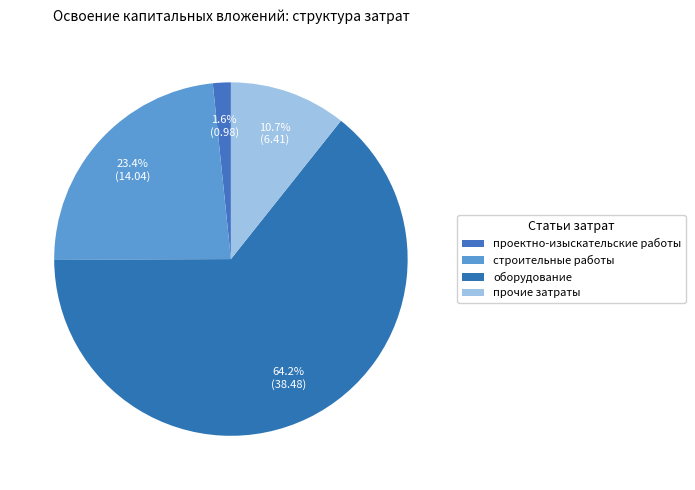

How many segments does this pie chart have?

4